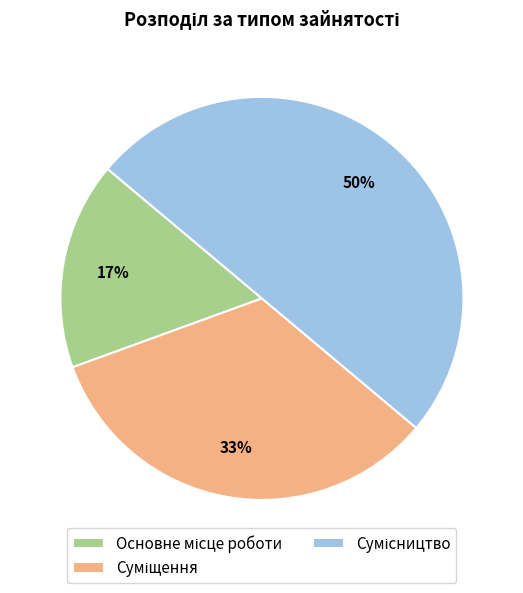

To the nearest percent, what is the average slice percentage?

33%